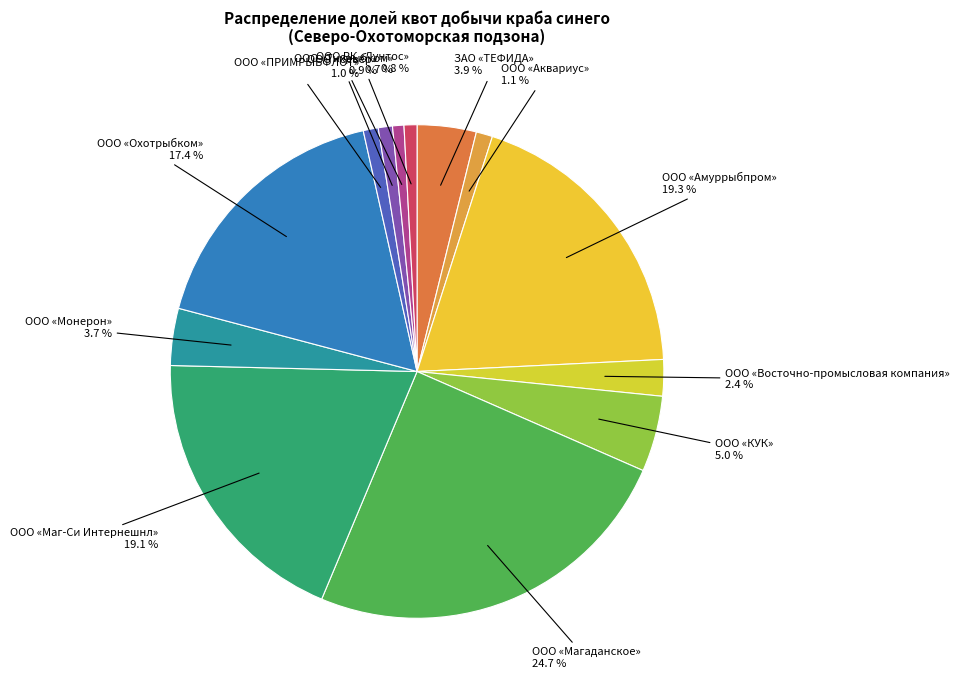

What percentage do ООО «ПРИМРЫБФЛОТ» and ООО «Охотрыбком» together represent?

18.4%